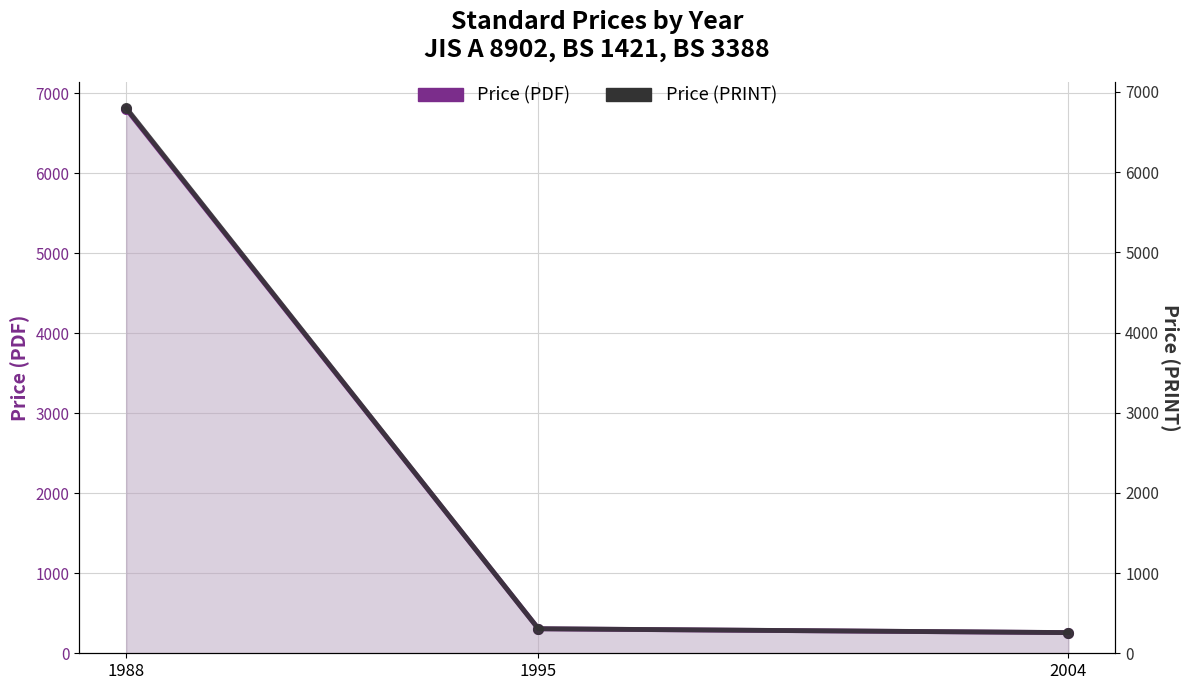

List the series in order of their peak value, lowest first.

Price (PDF), Price (PRINT)